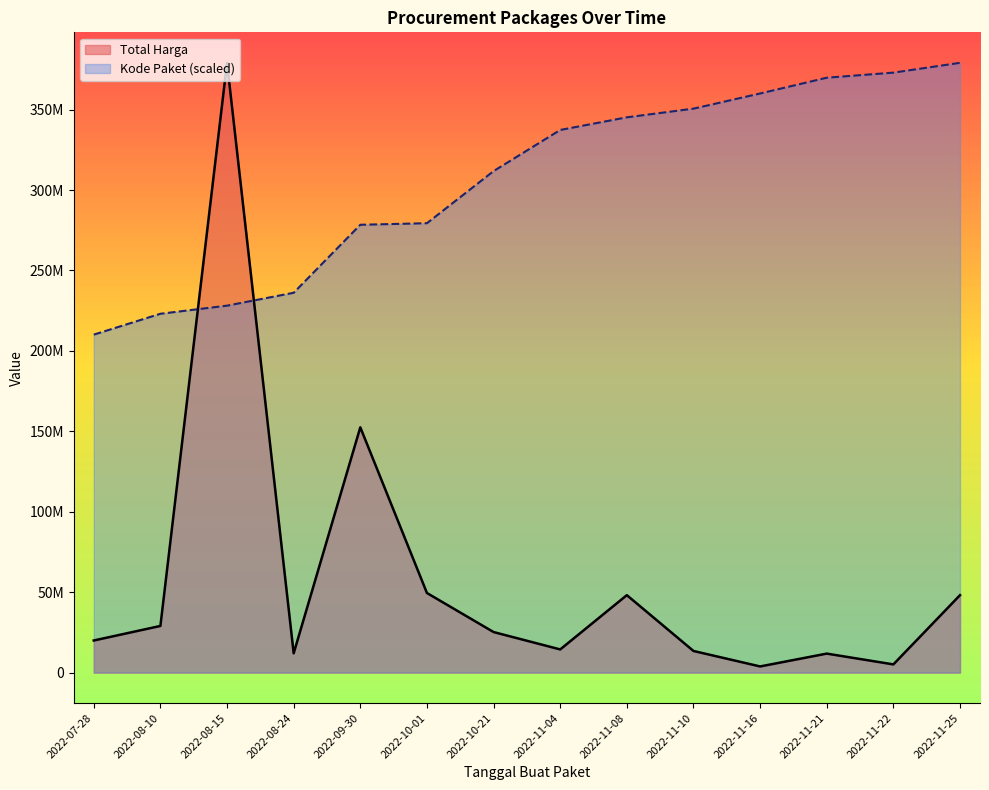

Rank the categories by Total Harga value from lowest to highest.

2022-11-16, 2022-11-22, 2022-11-21, 2022-08-24, 2022-11-10, 2022-11-04, 2022-07-28, 2022-10-21, 2022-08-10, 2022-11-08, 2022-11-25, 2022-10-01, 2022-09-30, 2022-08-15